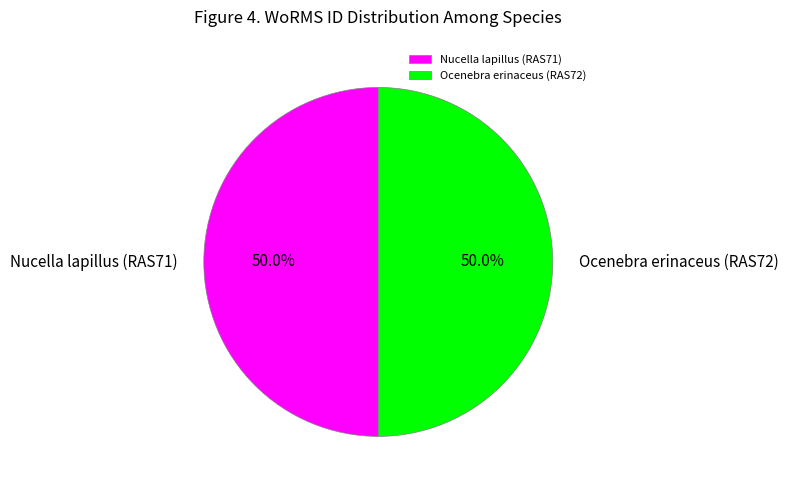

To the nearest percent, what is the combined percentage of Nucella lapillus (RAS71) and Ocenebra erinaceus (RAS72)?

100%